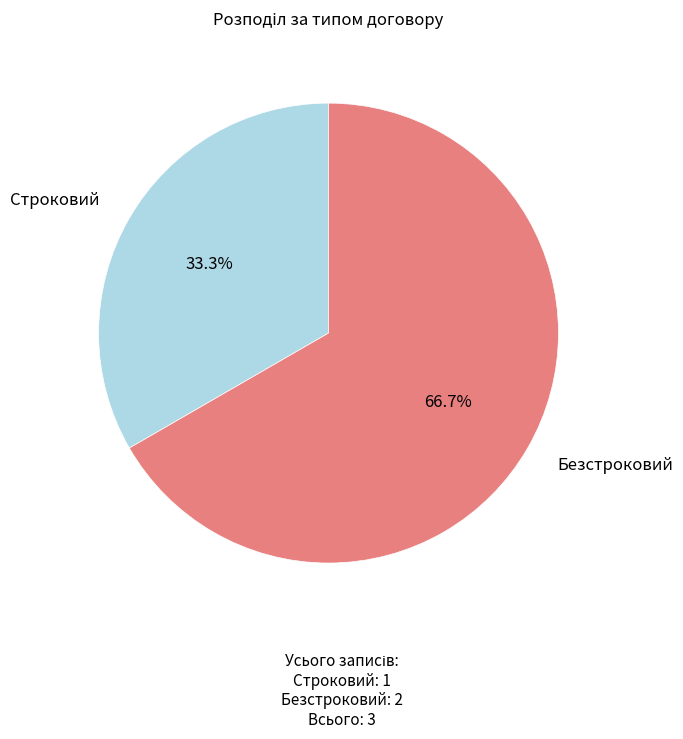

How much of the chart is everything except Безстроковий?

33.3%